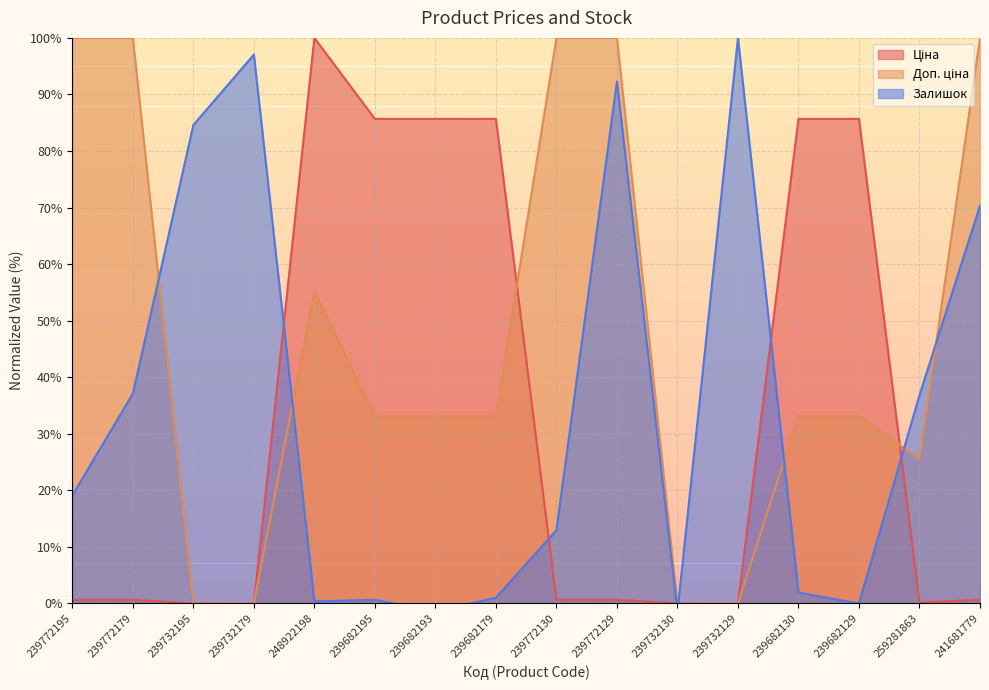

True or false: Ціна and Залишок cross at least once.

True